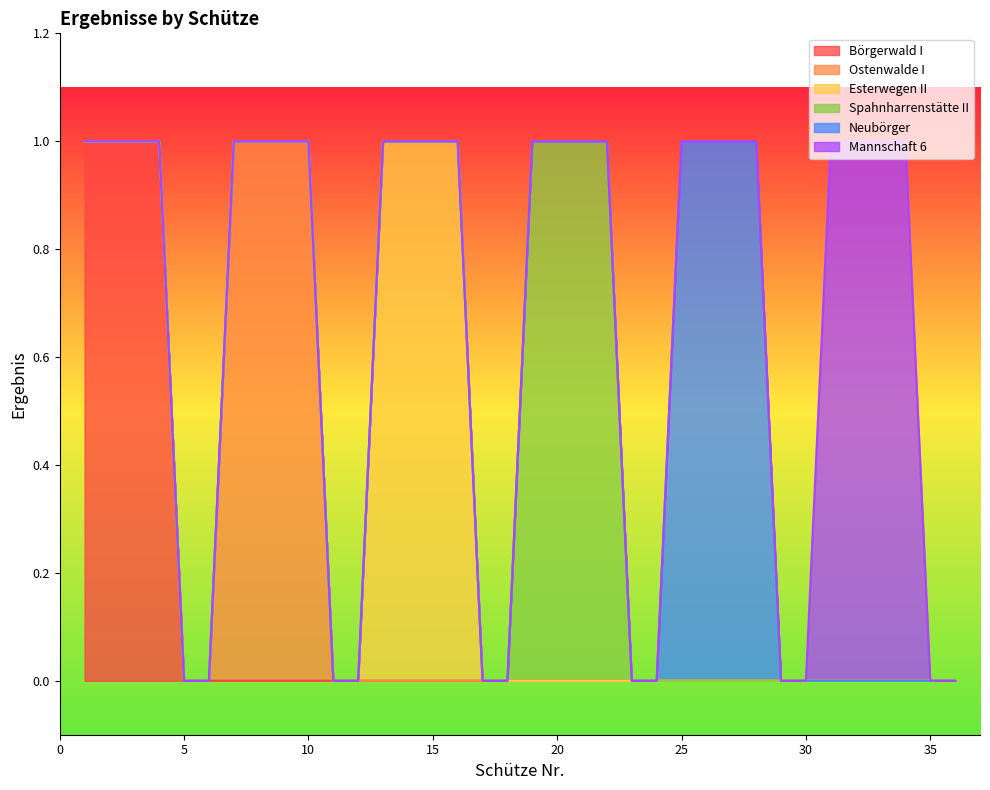

What is the total value across all series at 32?

1